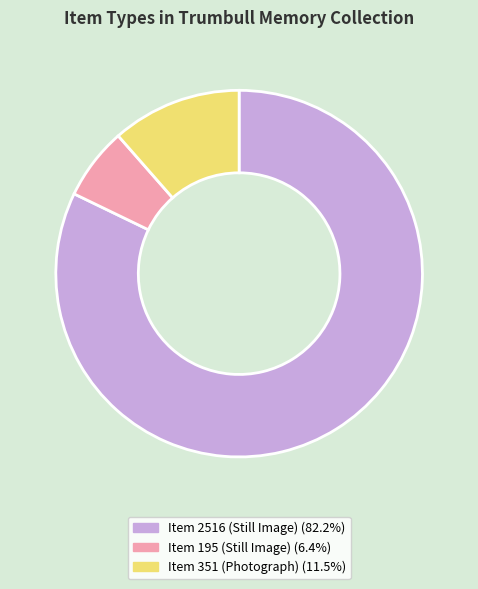

Do Item 2516 (Still Image) and Item 351 (Photograph) together represent more than half of the pie?

Yes